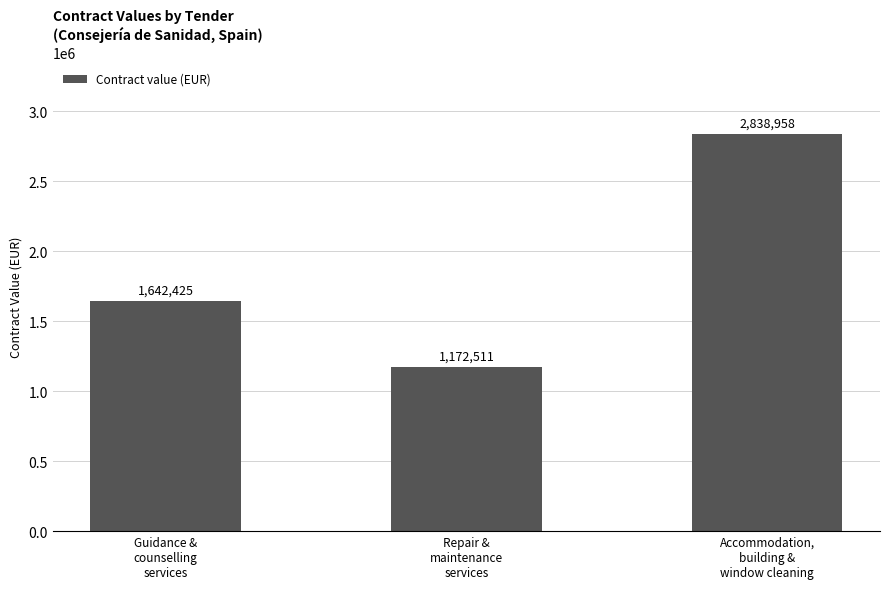

What is the sum of the values at Repair &
maintenance
services and Guidance &
counselling
services?

2814936